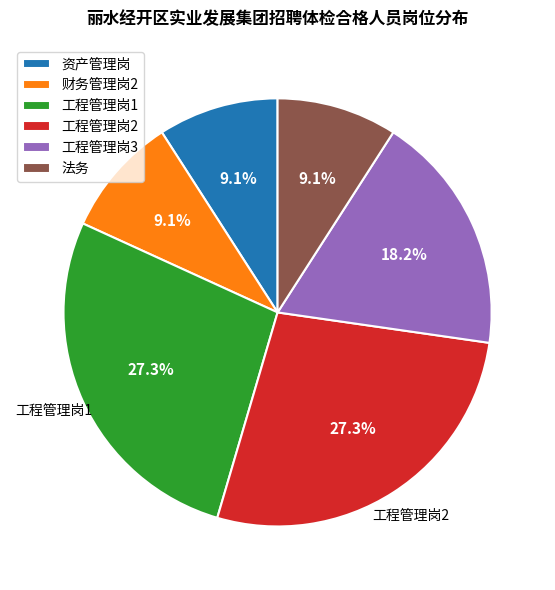

Which has a higher value, 工程管理岗2 or 资产管理岗?

工程管理岗2